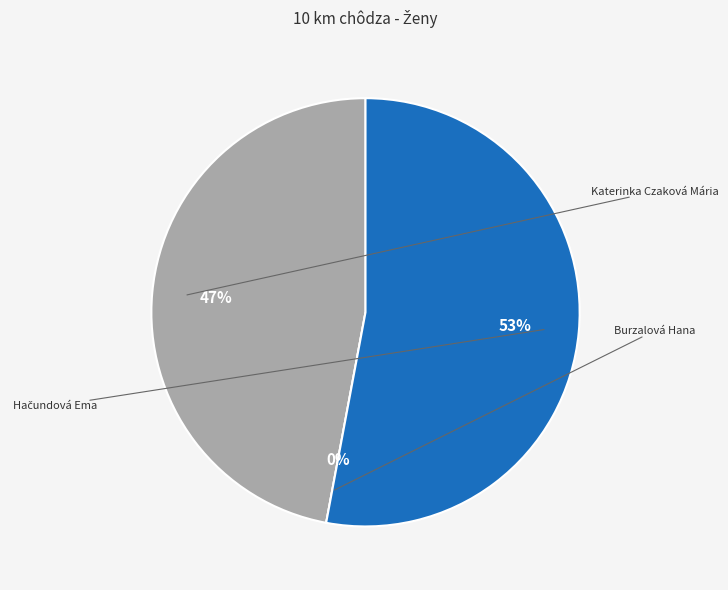

What is the change in value from Burzalová Hana to Hačundová Ema?

+99